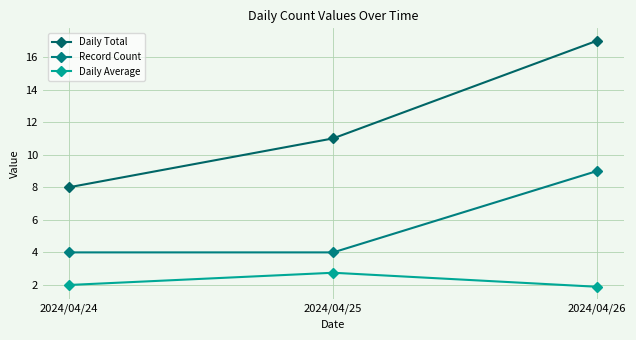

True or false: Record Count has a value of 4.0 at 2024/04/24.

True